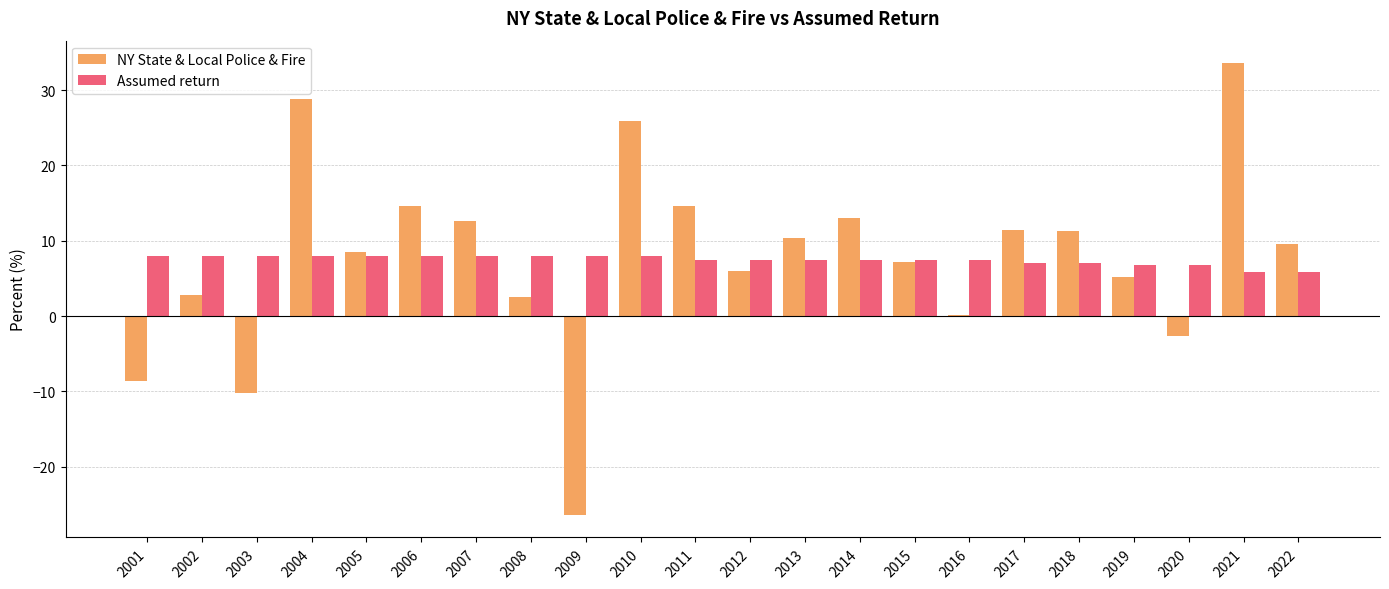

Which series has the widest spread of values?

NY State & Local Police & Fire